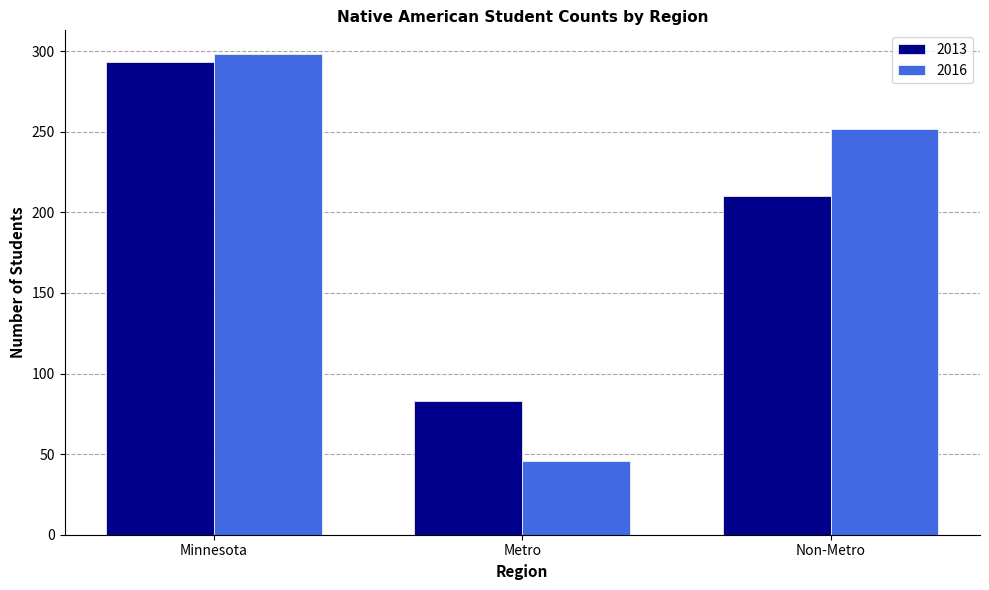

Where does the 2016 series first go above 252?

Minnesota